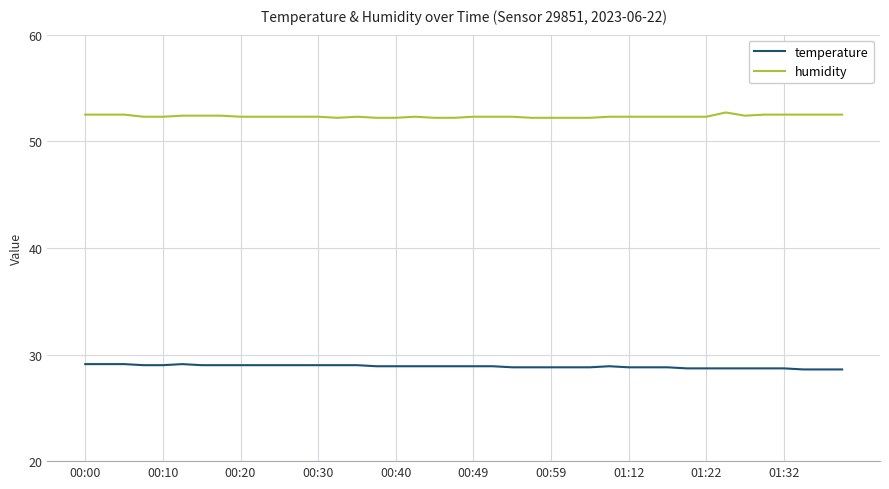

Rank the series by their maximum value, from lowest to highest.

temperature, humidity